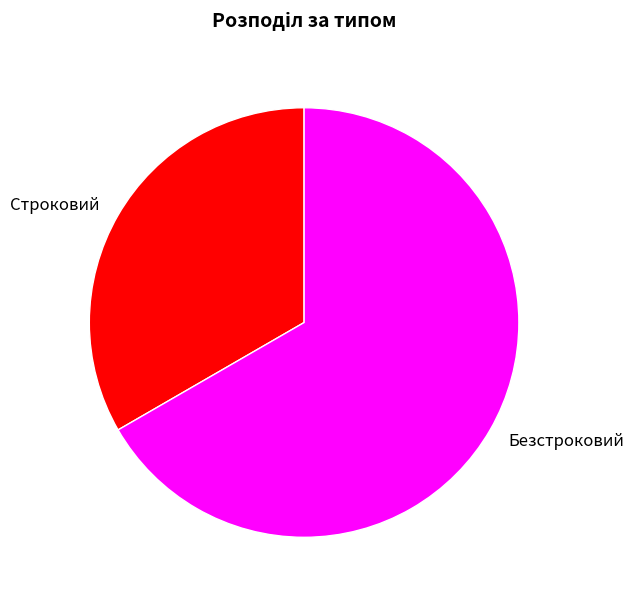

The Строковий slice represents 27% of the pie. True or false?

False